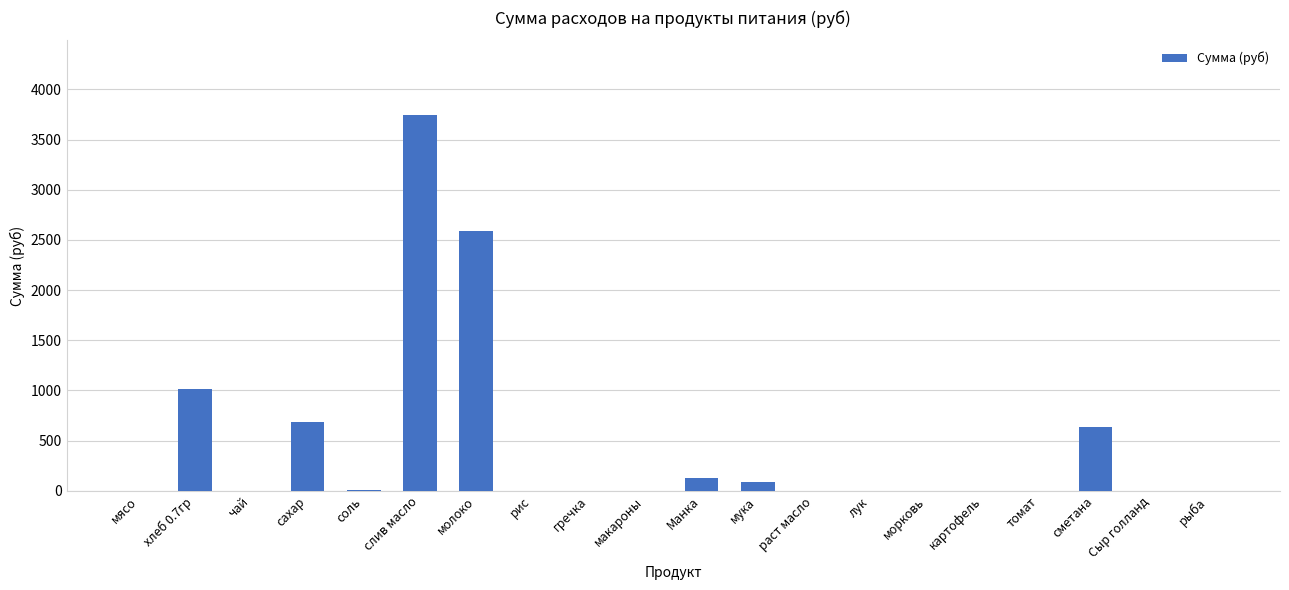

Where is the data nearest to the value 1869?

молоко